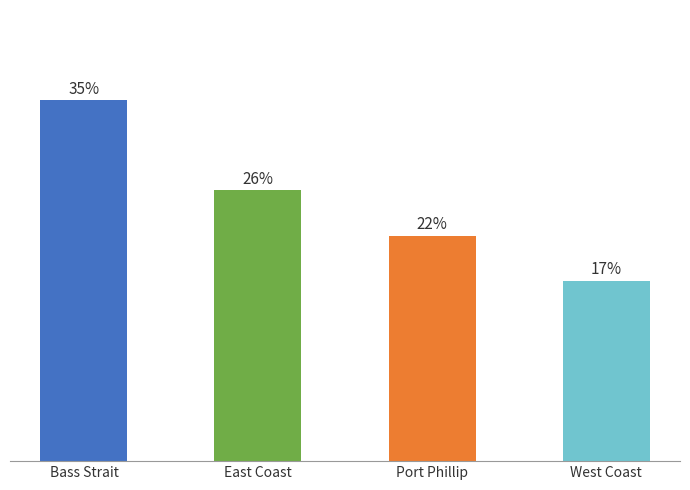

Between Bass Strait and Port Phillip, which is larger?

Bass Strait